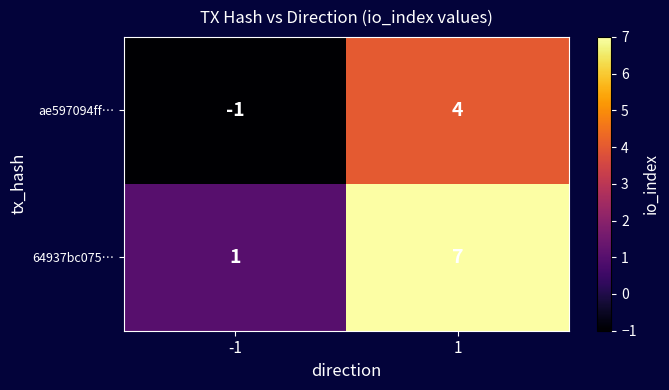

Rank the series at -1 from lowest to highest value.

ae597094ff…, 64937bc075…